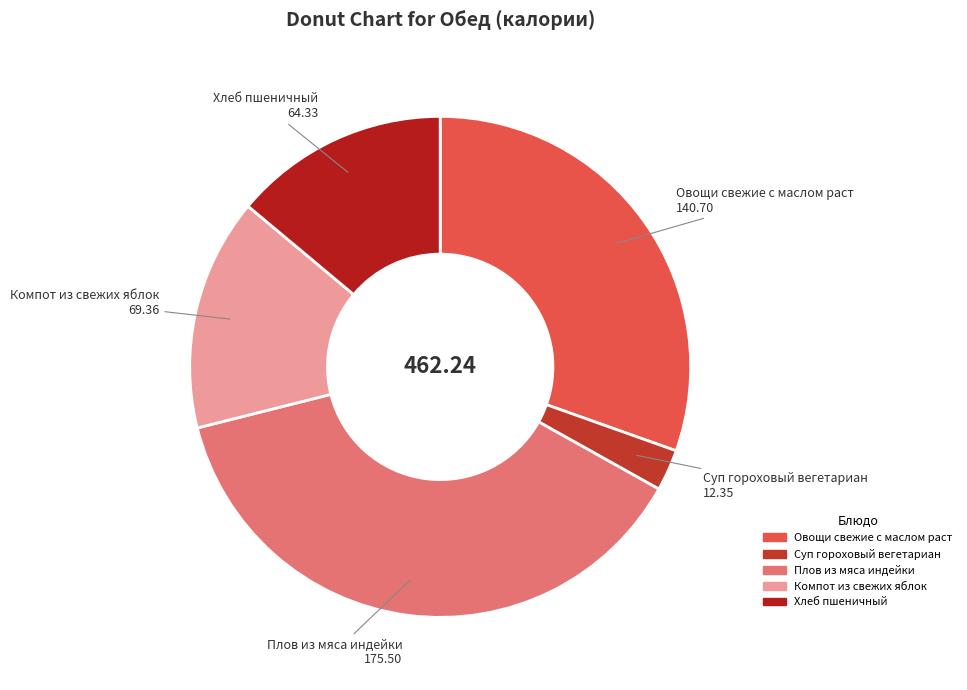

Is the sum of Овощи свежие с маслом раст and Компот из свежих яблок greater than half?

No